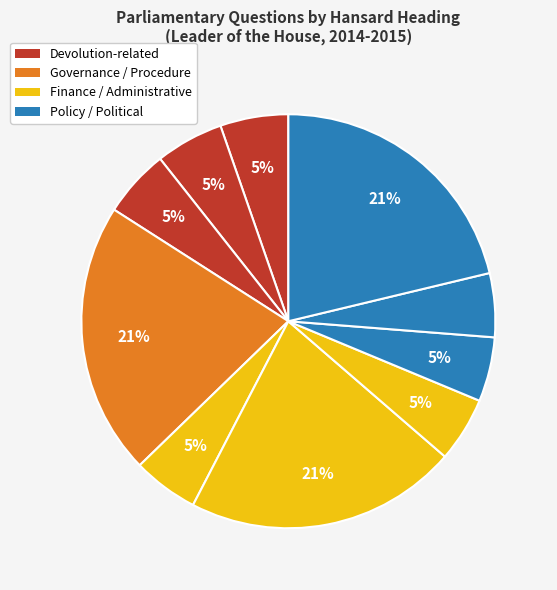

How many segments does this pie chart have?

10